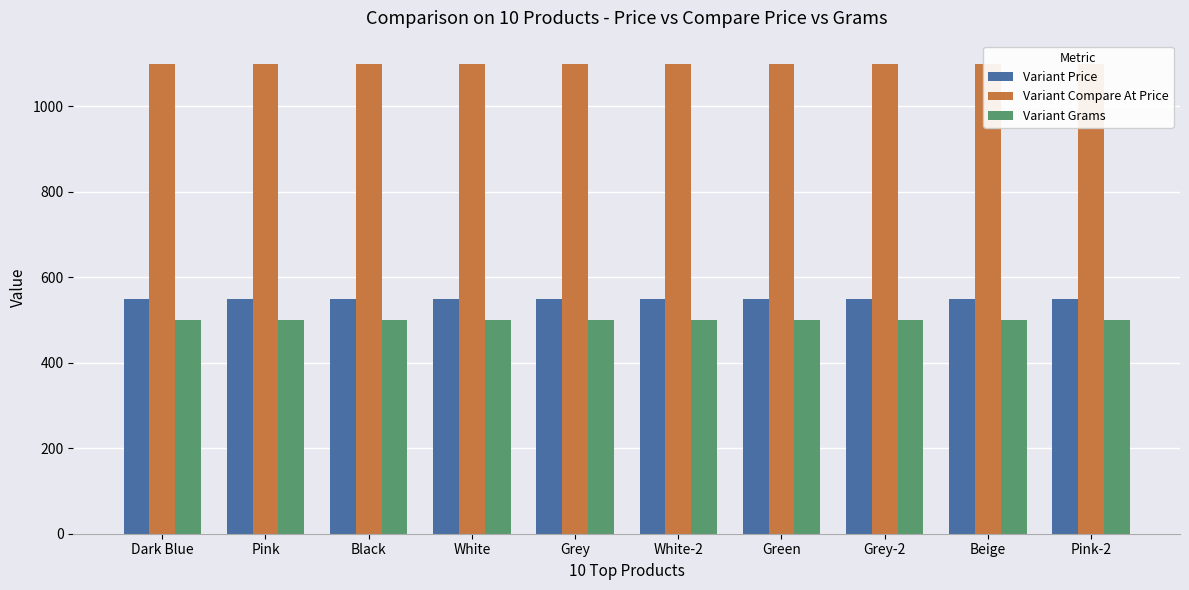

Is the value of Variant Compare At Price at Pink-2 greater than the value of Variant Grams at Black?

Yes